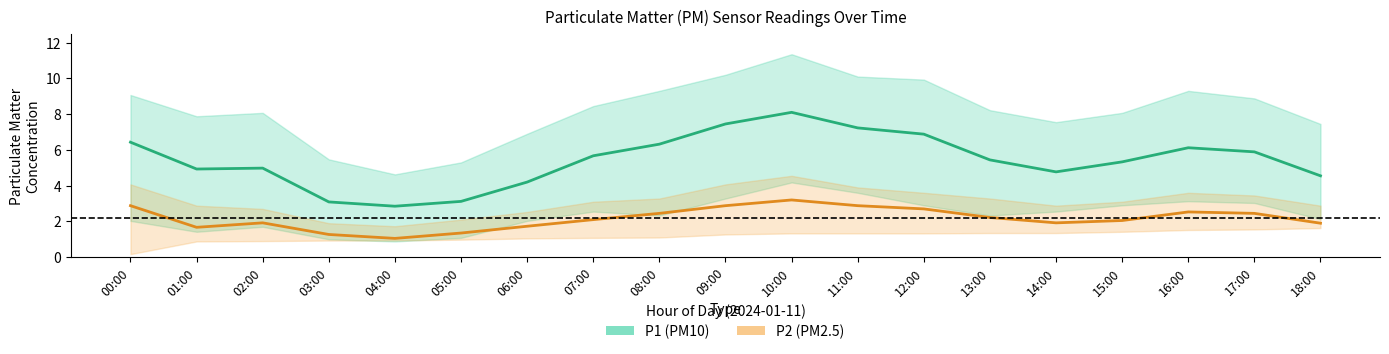

What is the label of the 12th point from the left?

11:00